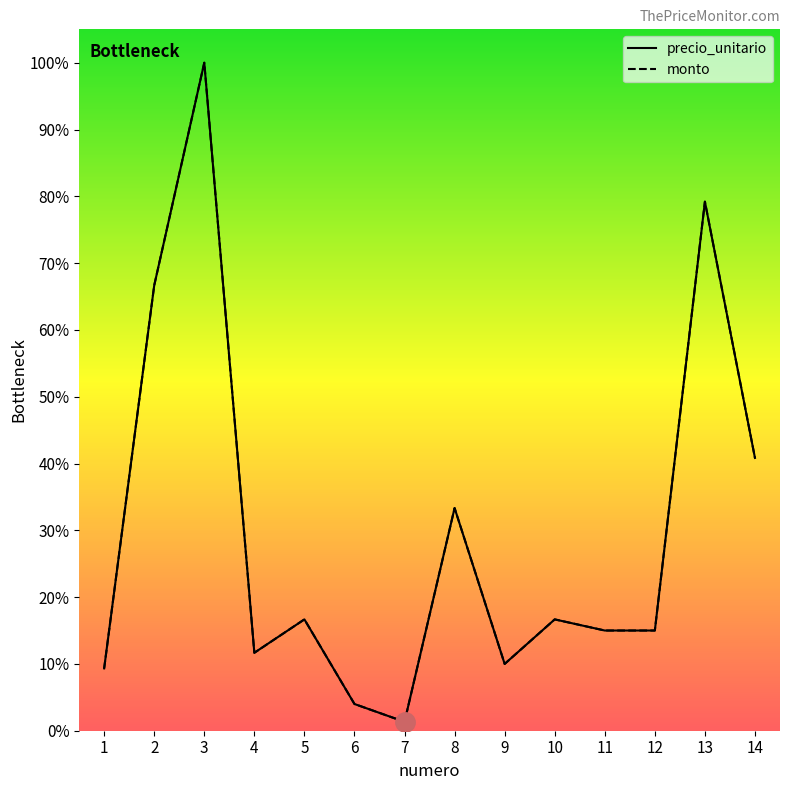

How many categories are shown in the chart?

14